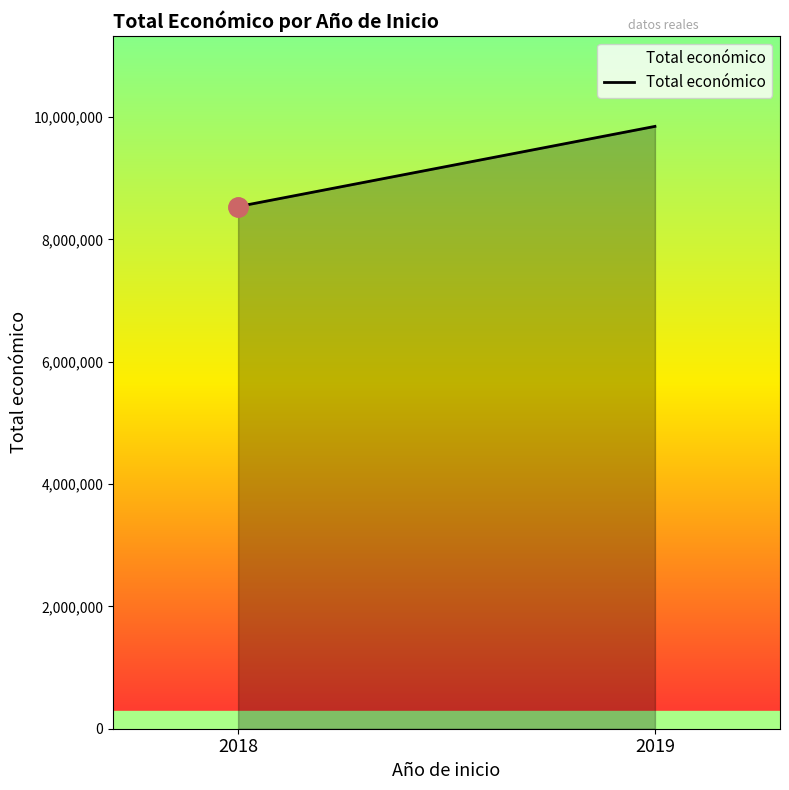

What is the sum of the values at 2018 and 2019?

18384986